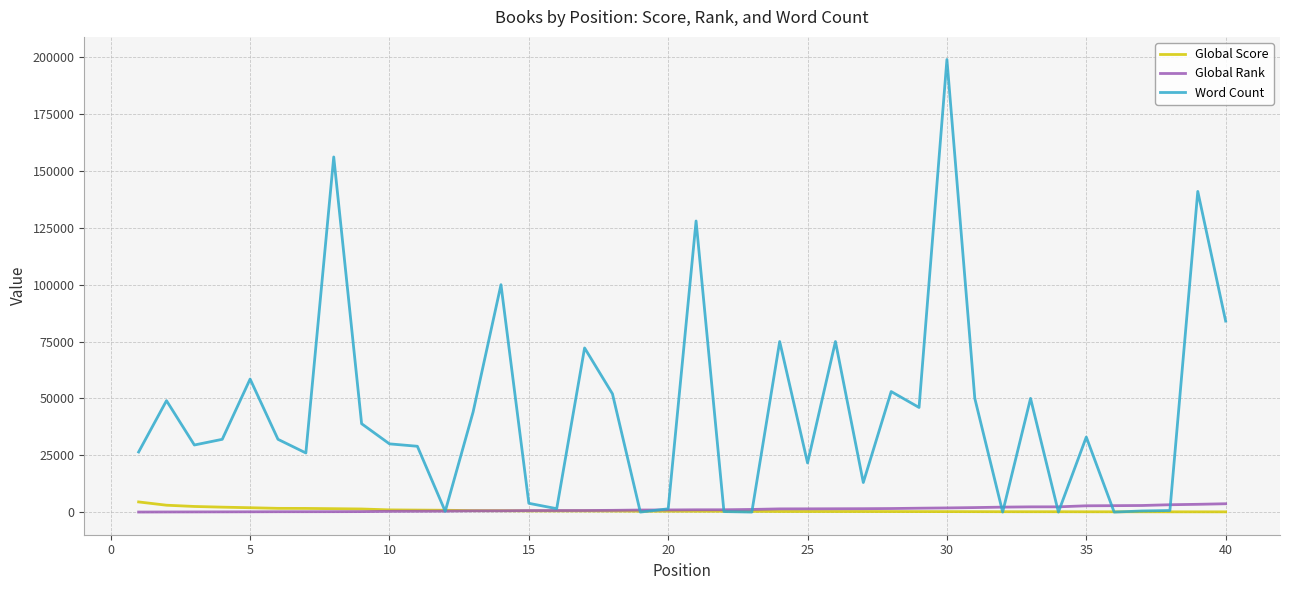

Which series has the widest spread of values?

Word Count